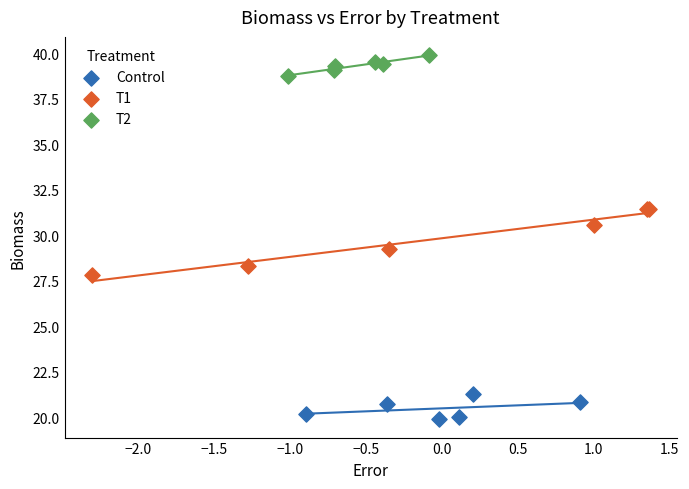

What are all the series names shown in the legend?

Control, T1, T2